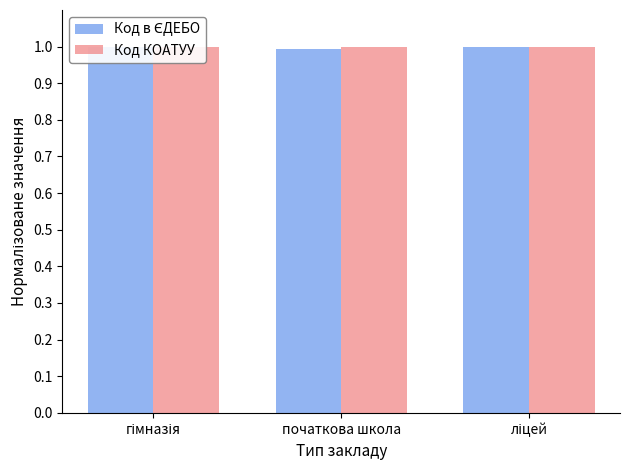

What is the approximate value of Код КОАТУУ at гімназія?

1.0